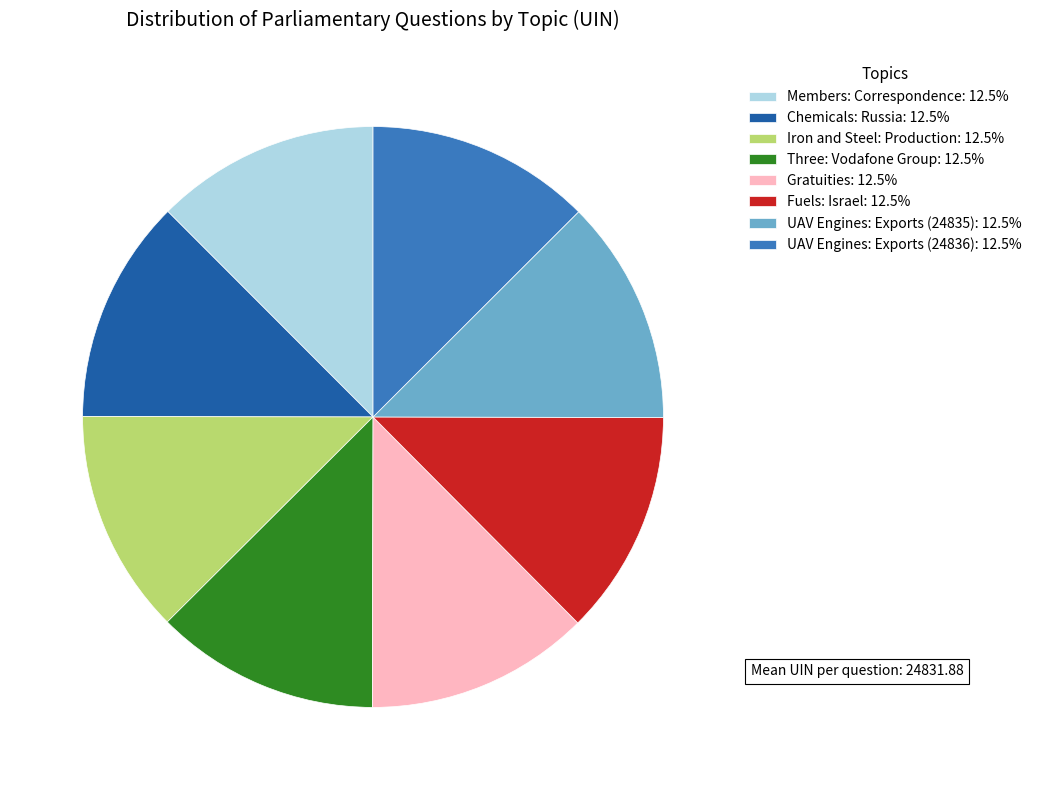

How many segments does this pie chart have?

8